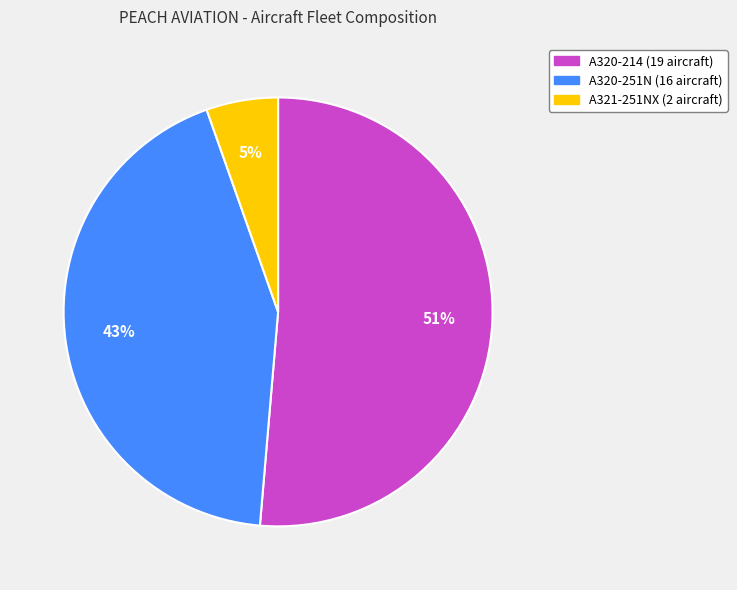

Is A320-214 the majority of the pie?

Yes